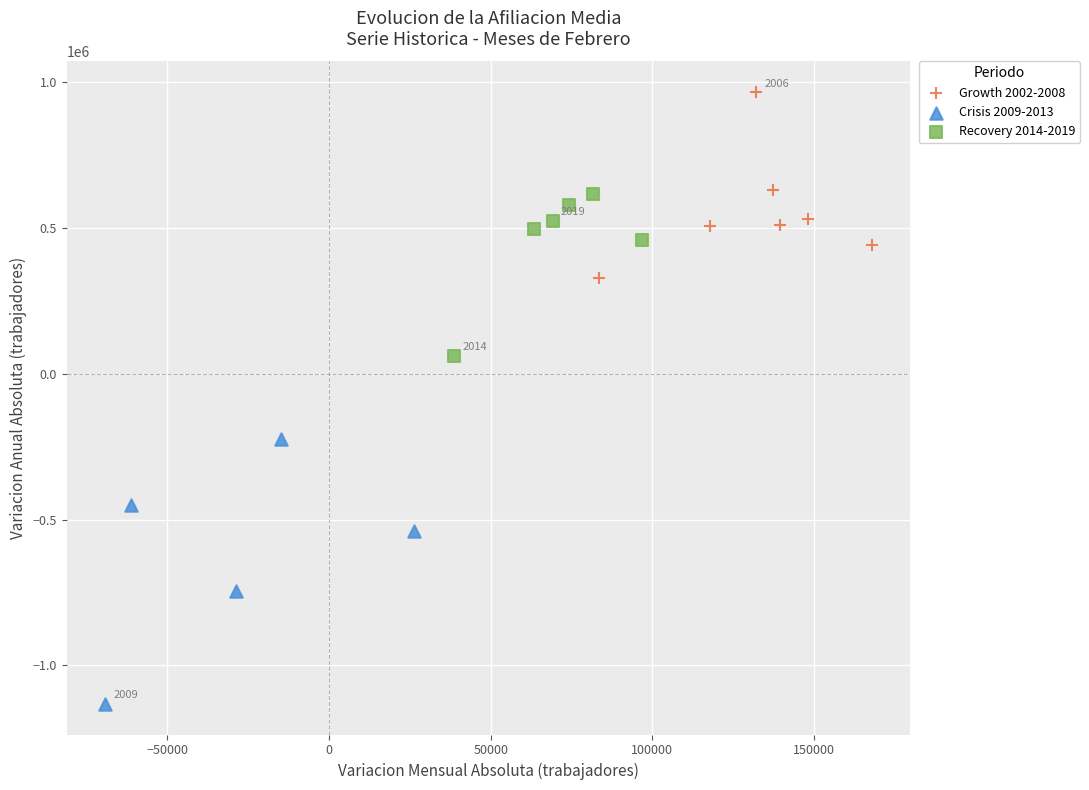

Which series has the largest Y range (max minus min)?

Crisis 2009-2013